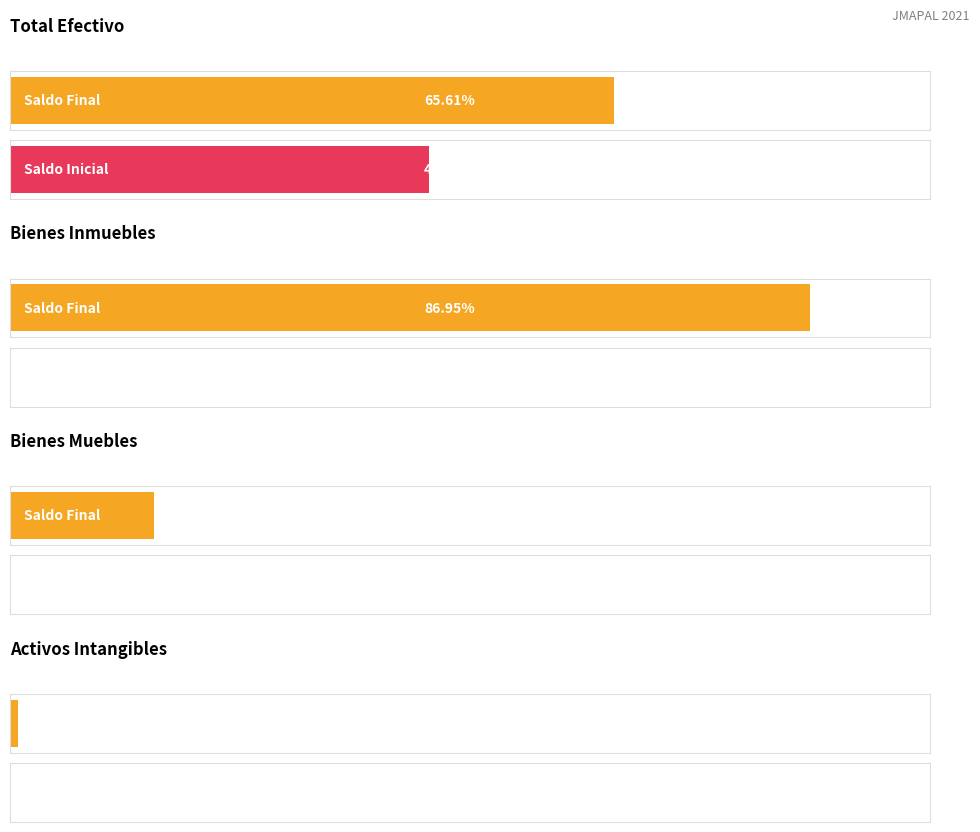

How many series are shown in this chart?

2